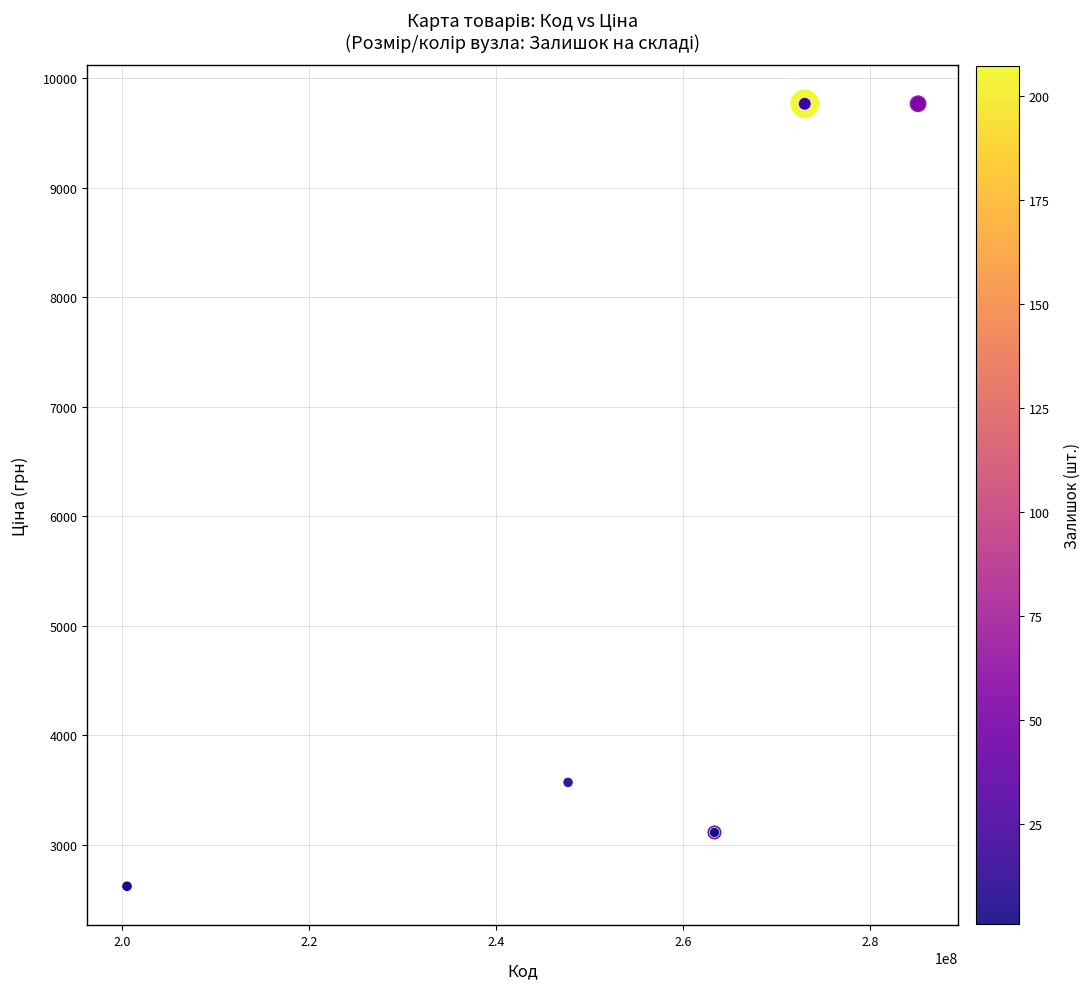

What Y value in the scatter plot is closest to 6192?

3569.6